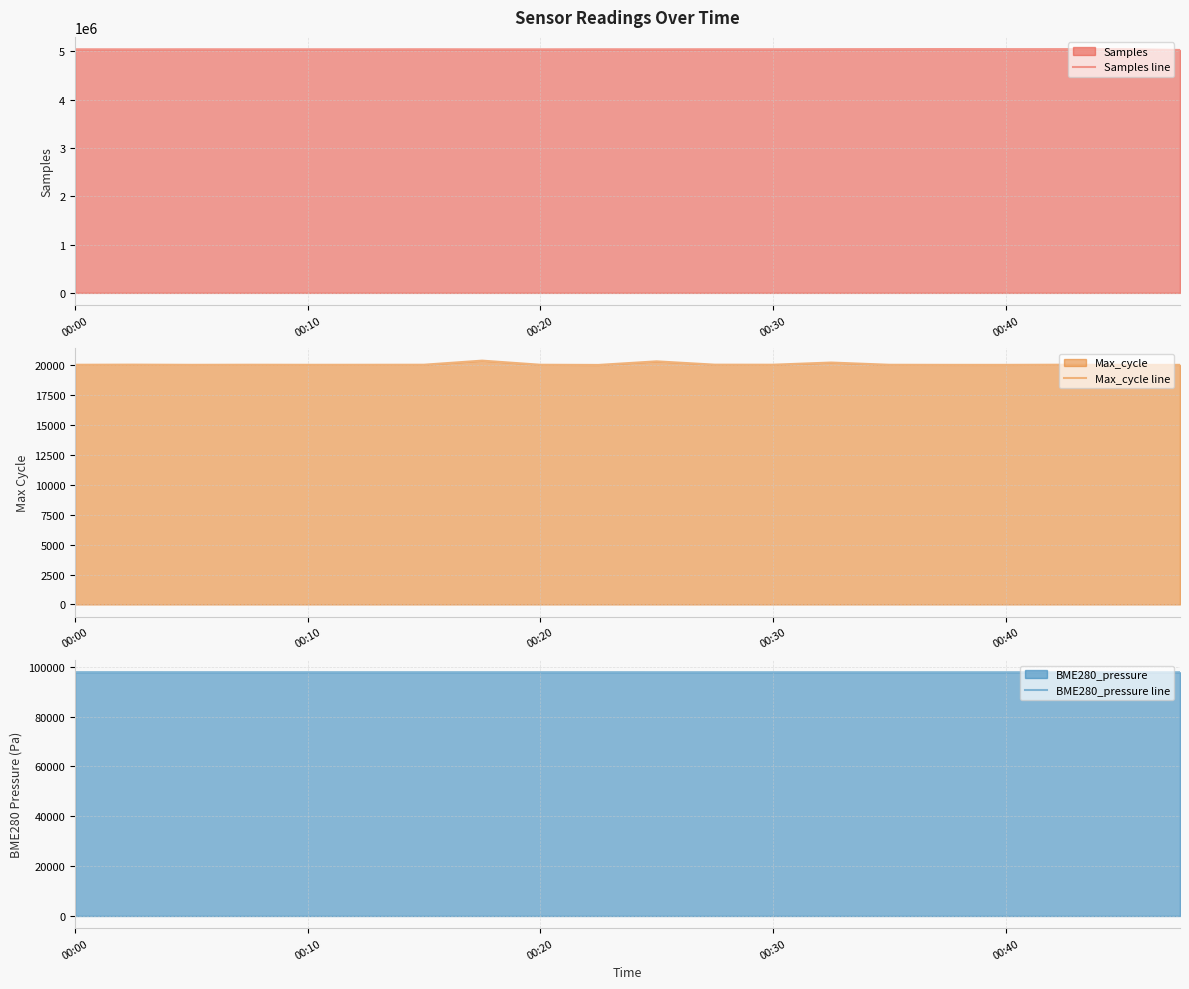

Rank the series by their maximum value, from highest to lowest.

Samples line, BME280_pressure line, Max_cycle line